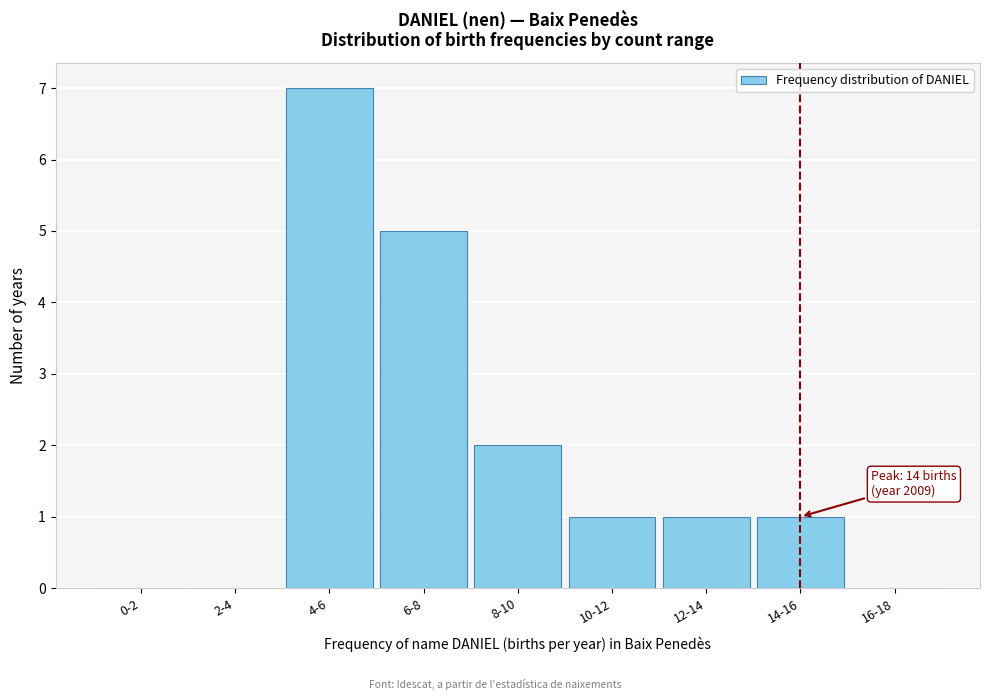

Reading right to left, list all the values displayed in this chart.

16-18=0	14-16=1	12-14=1	10-12=1	8-10=2	6-8=5	4-6=7	2-4=0	0-2=0